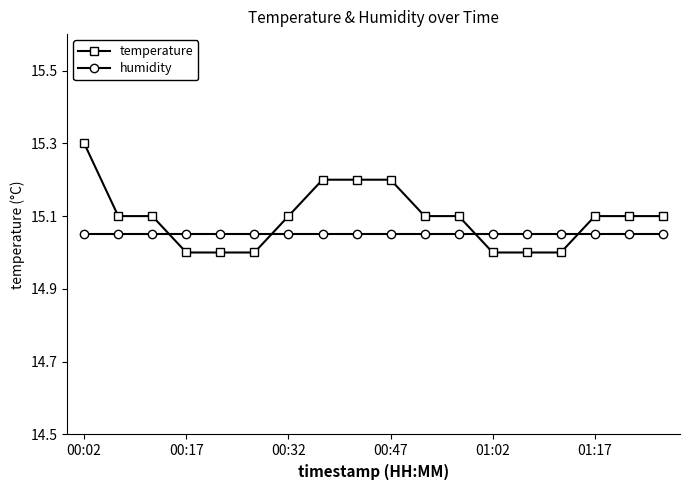

What is the greatest value displayed?

15.3